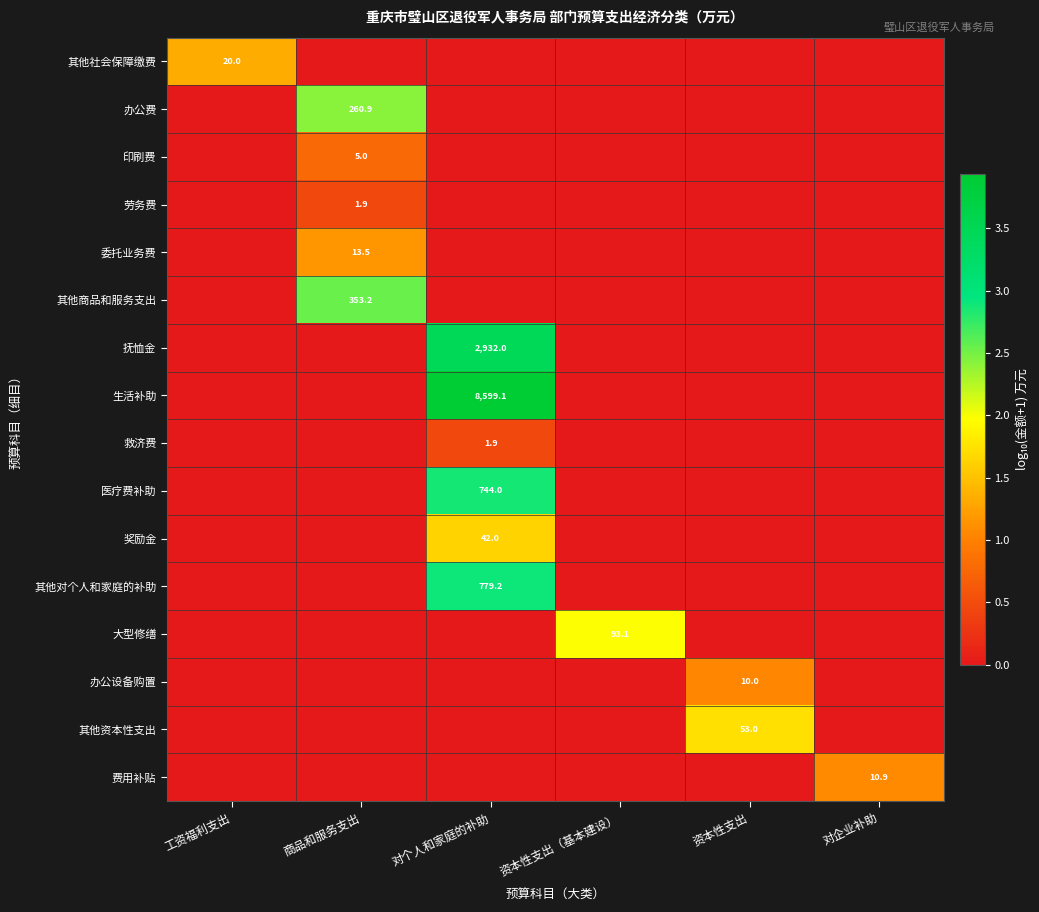

True or false: 其他社会保障缴费 has a value of 32.4 at 工资福利支出.

False